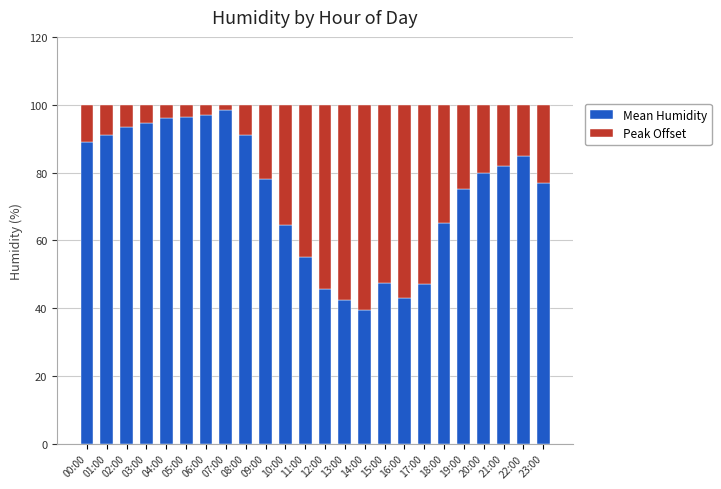

What is the difference between the Mean Humidity values at 16:00 and 04:00?

53.0